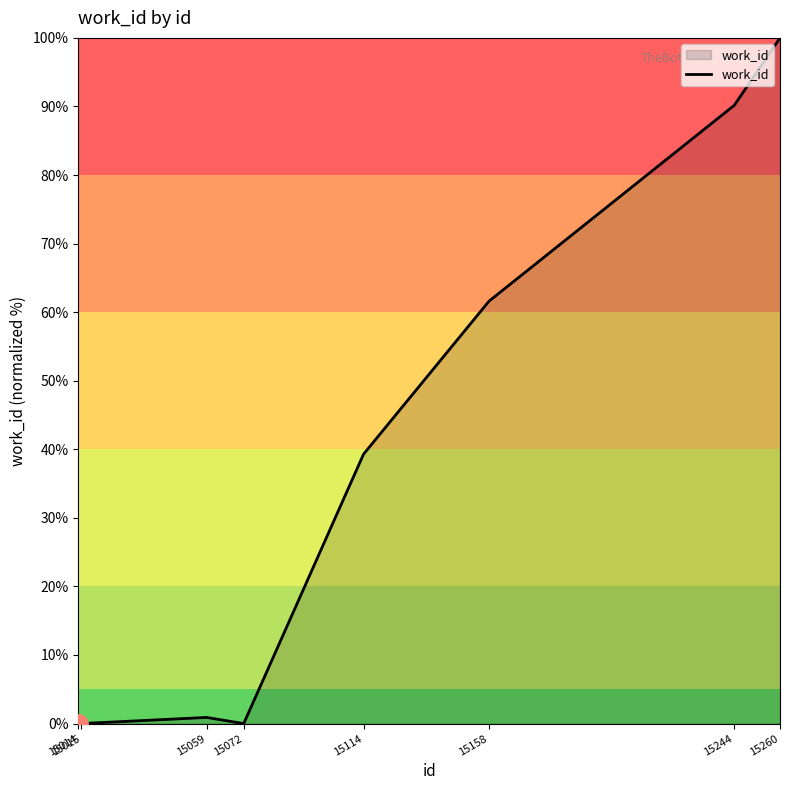

What is the change in value from 15015 to 15260?

+100.0